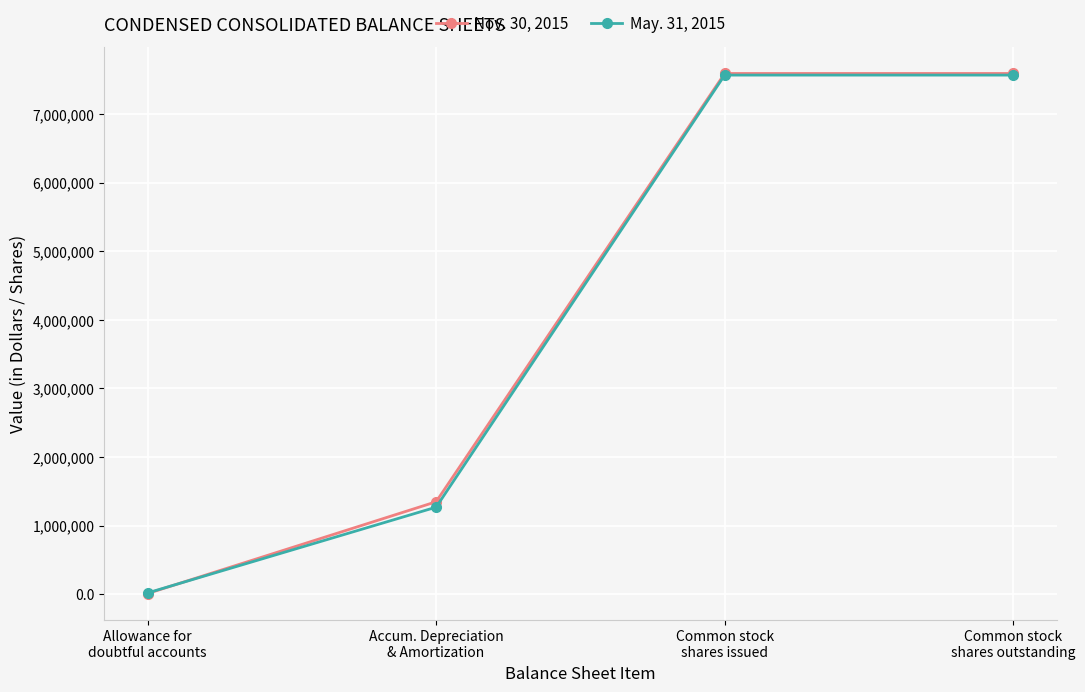

Reading left to right, transcribe all the data shown in this chart.

Nov. 30, 2015: Allowance for
doubtful accounts=8815	Accum. Depreciation
& Amortization=1346477	Common stock
shares issued=7590237	Common stock
shares outstanding=7590237
May. 31, 2015: Allowance for
doubtful accounts=17468	Accum. Depreciation
& Amortization=1267617	Common stock
shares issued=7566714	Common stock
shares outstanding=7566714